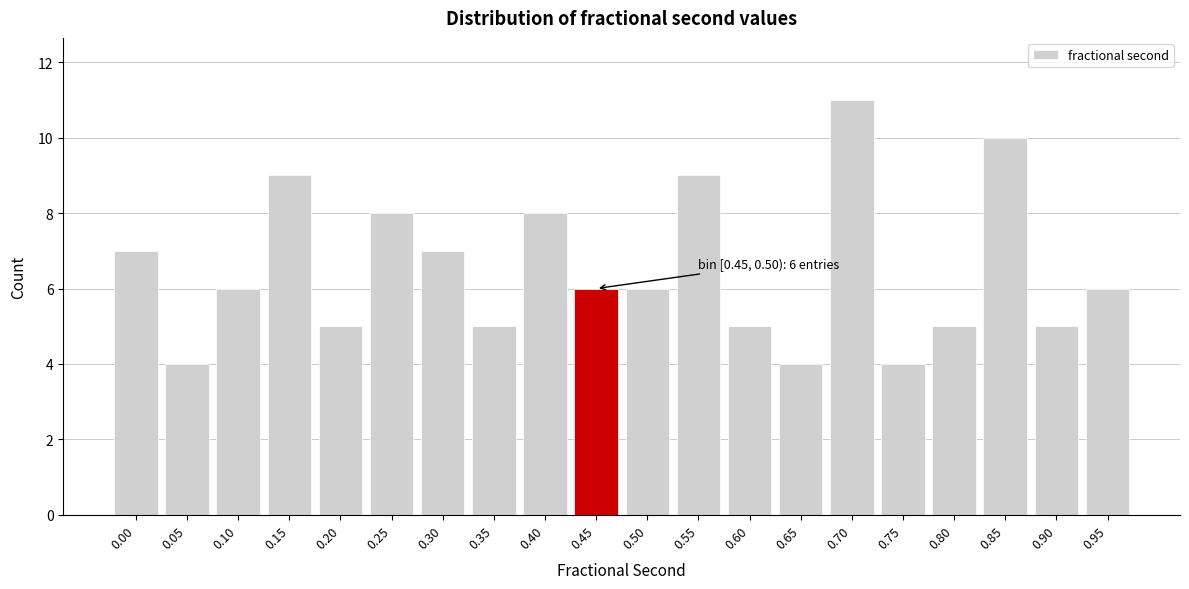

Reading left to right, transcribe all the data shown in this chart.

0.00=7	0.05=4	0.10=6	0.15=9	0.20=5	0.25=8	0.30=7	0.35=5	0.40=8	0.45=6	0.50=6	0.55=9	0.60=5	0.65=4	0.70=11	0.75=4	0.80=5	0.85=10	0.90=5	0.95=6